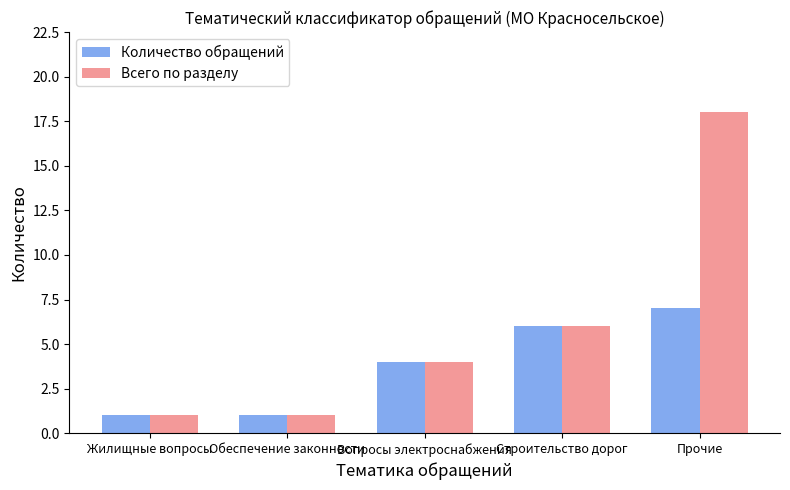

What position from the right is Прочие?

1